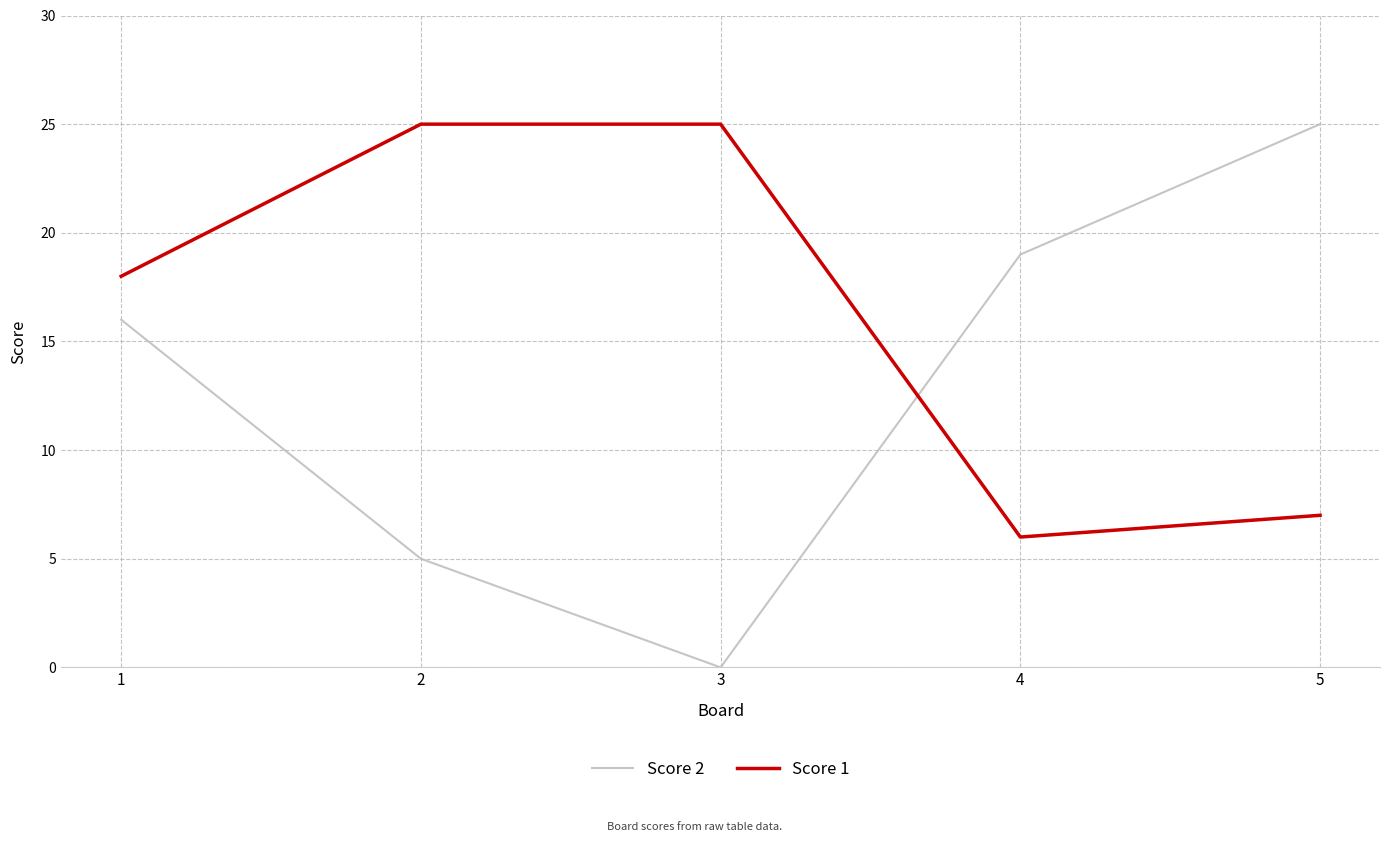

How many intersections are there between Score 1 and Score 2?

1